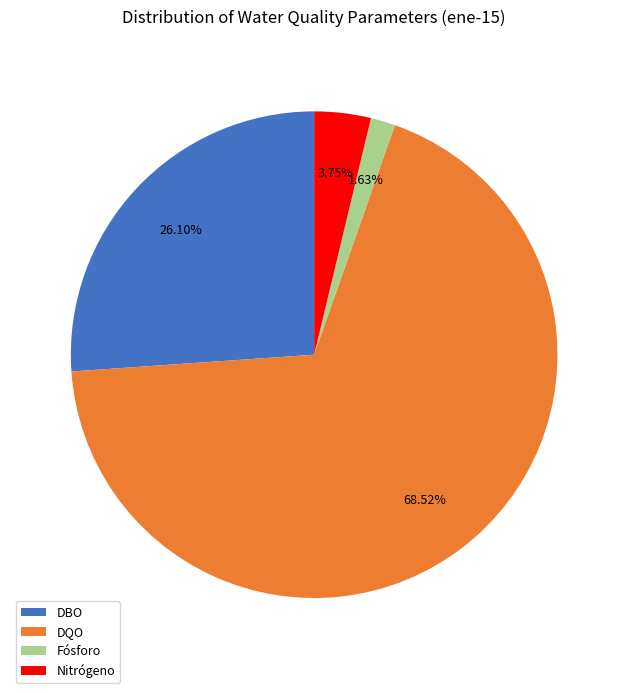

To the nearest percent, what portion does DQO represent?

69%